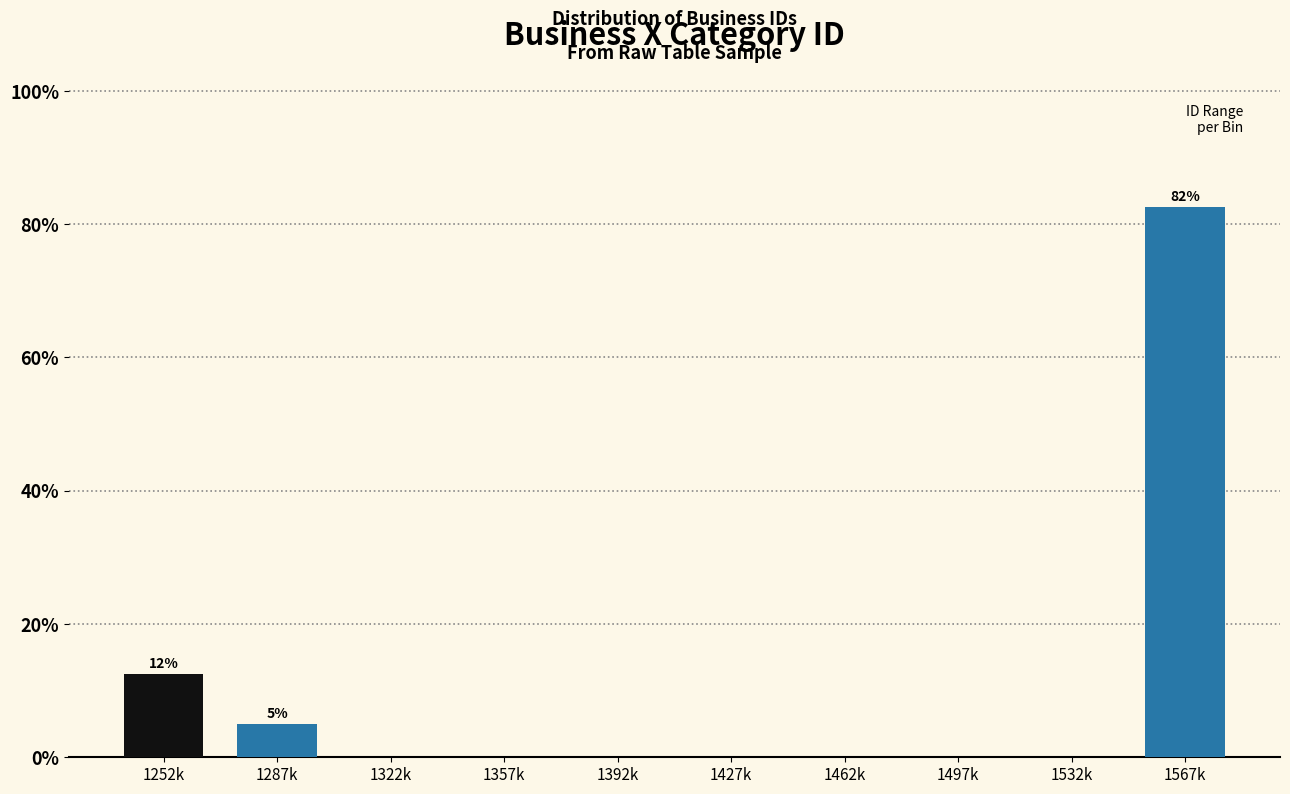

Reading right to left, what are all the values shown in this chart?

1567k=82.5	1532k=0.0	1497k=0.0	1462k=0.0	1427k=0.0	1392k=0.0	1357k=0.0	1322k=0.0	1287k=5.0	1252k=12.5